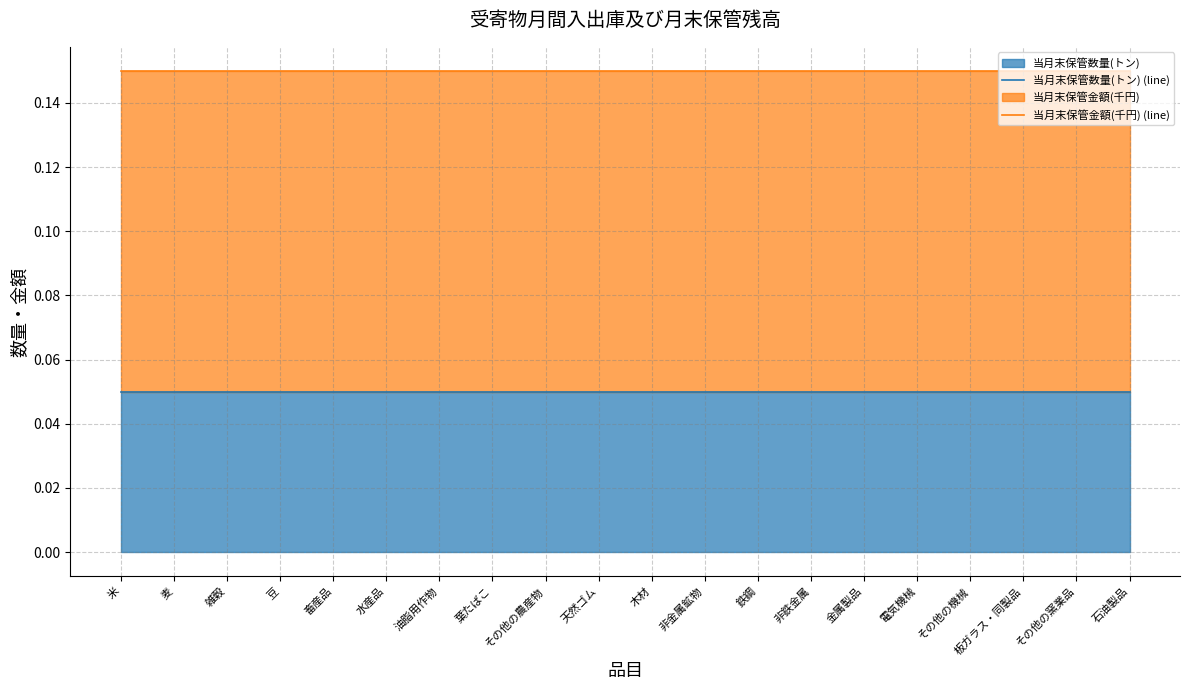

What is the label of the 12th point from the right?

その他の農産物